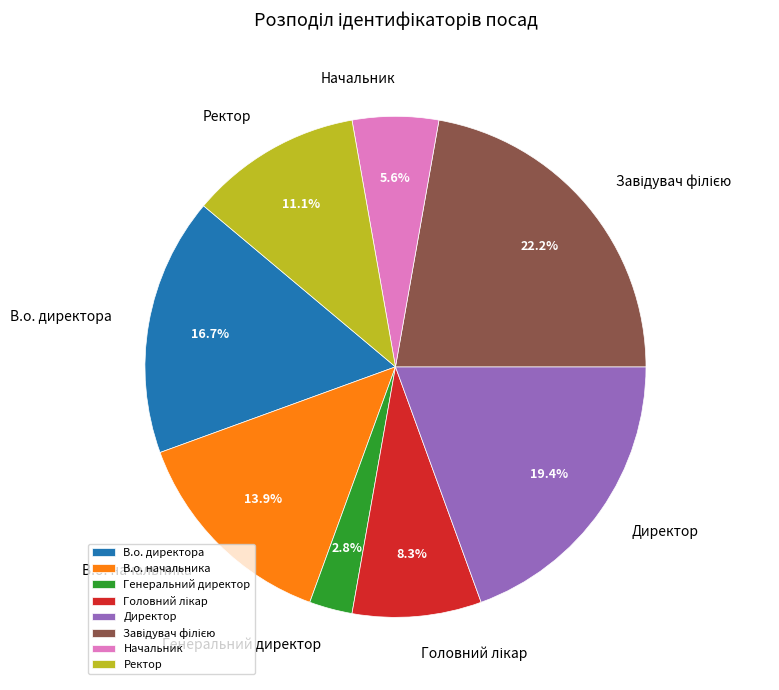

To the nearest percent, what is the difference between the largest and smallest slice percentages?

19%